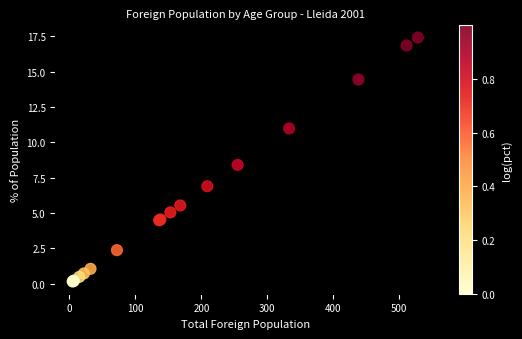

What Y value in the scatter plot is closest to 8?

8.4